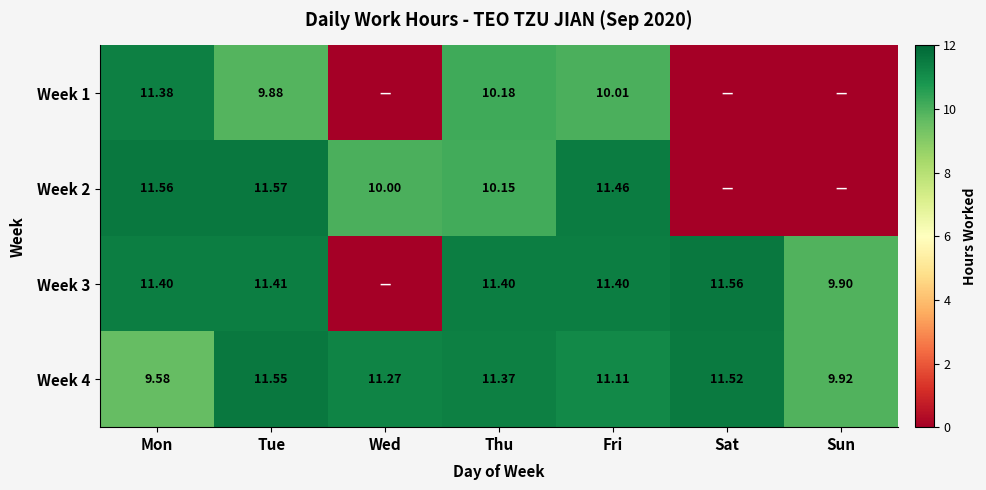

What is the maximum value shown in the chart?

11.6